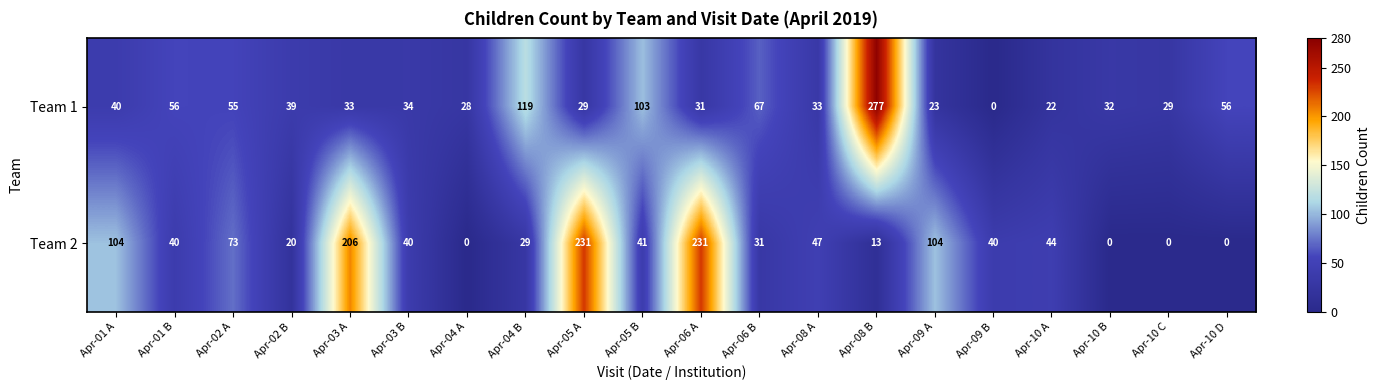

Which series has the widest spread of values?

Team 1